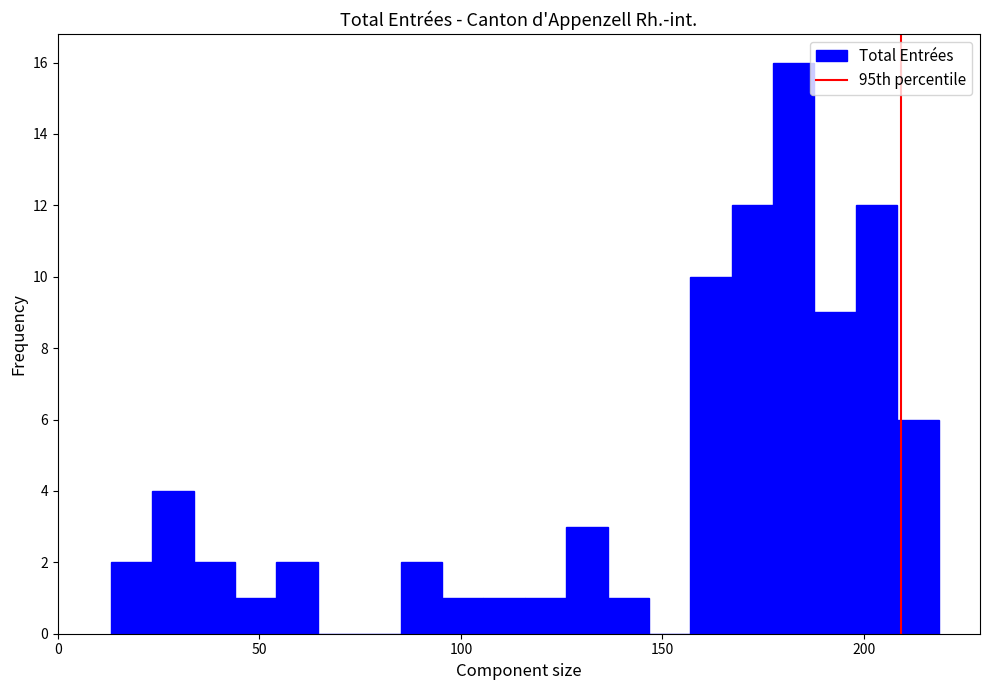

Read against the x-axis, roughly where is the centre of the tallest bar?

185